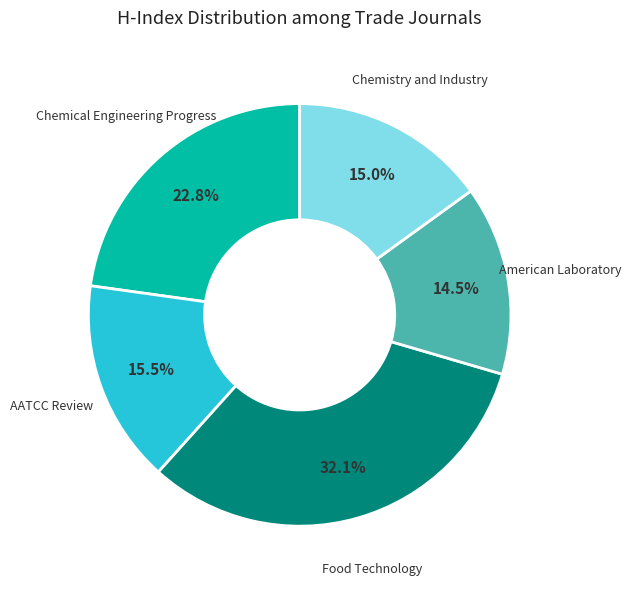

What is the largest slice in the pie chart?

Food Technology